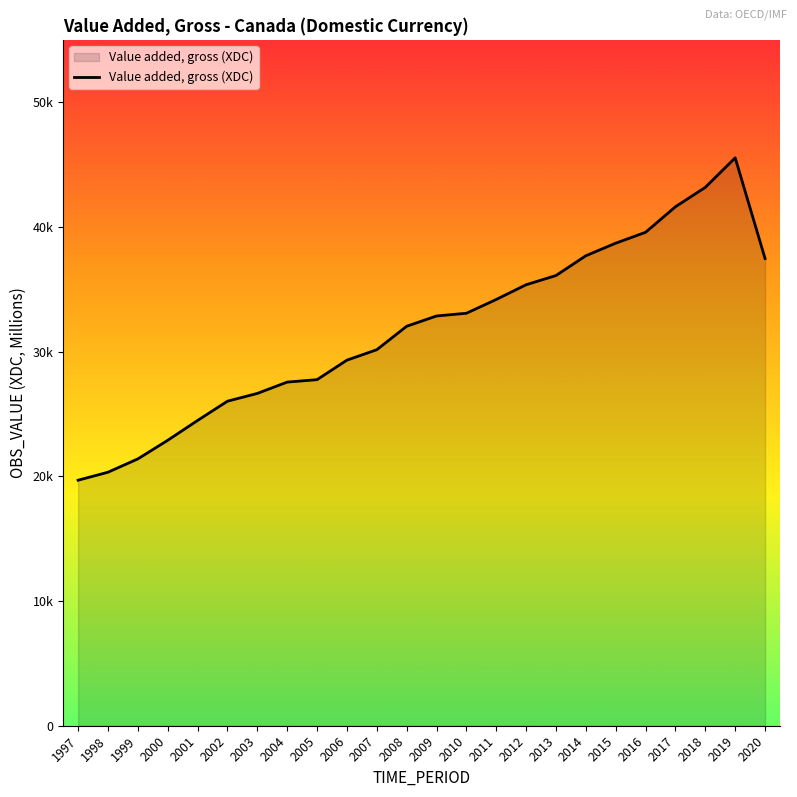

At which label does the data first exceed 32858?

2010